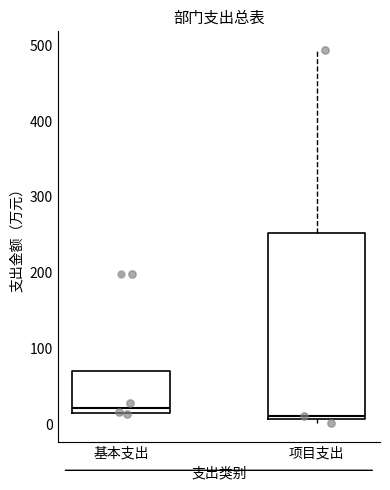

Comparing the boxes themselves (not the whiskers), which one is the tallest?

项目支出